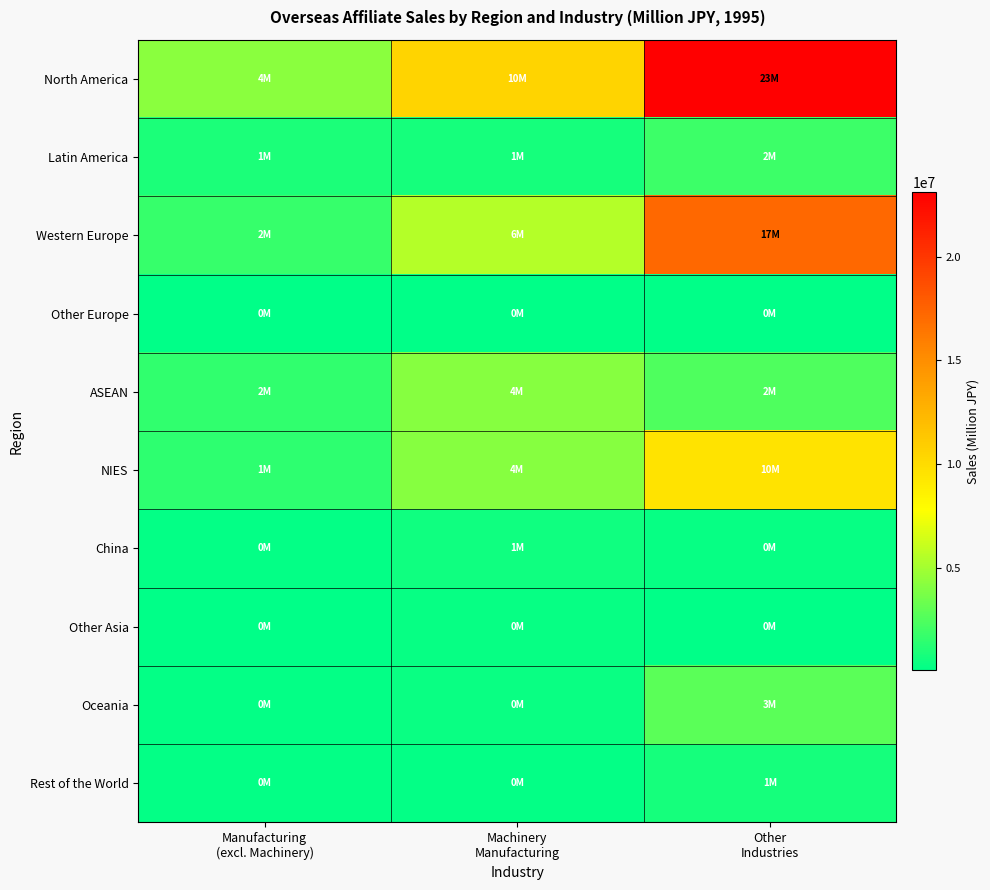

Which series has the largest total across all categories?

North America